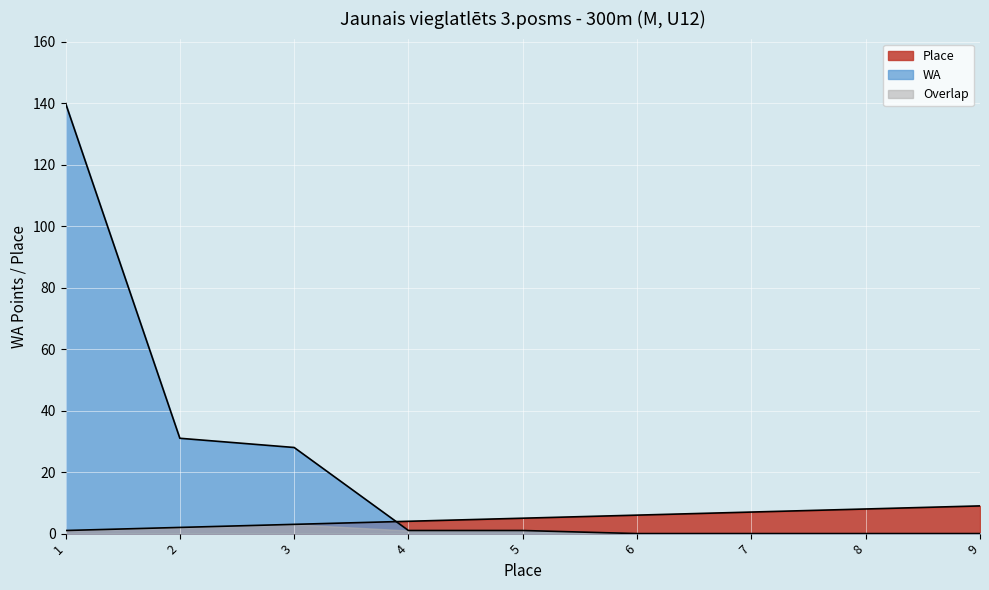

At how many categories does at least one series exceed 61?

1